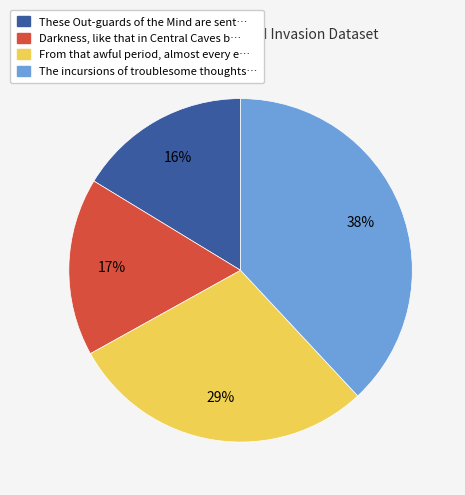

Does any single category account for the majority?

No